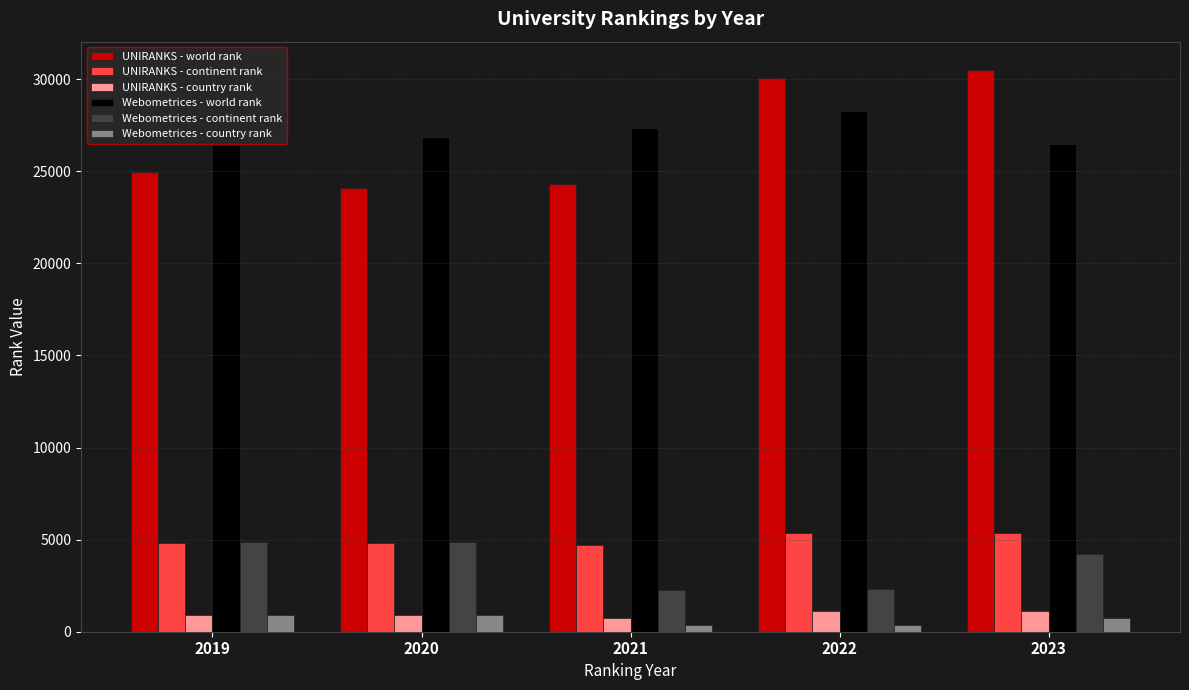

What is the total value across all series at 2022?

67481